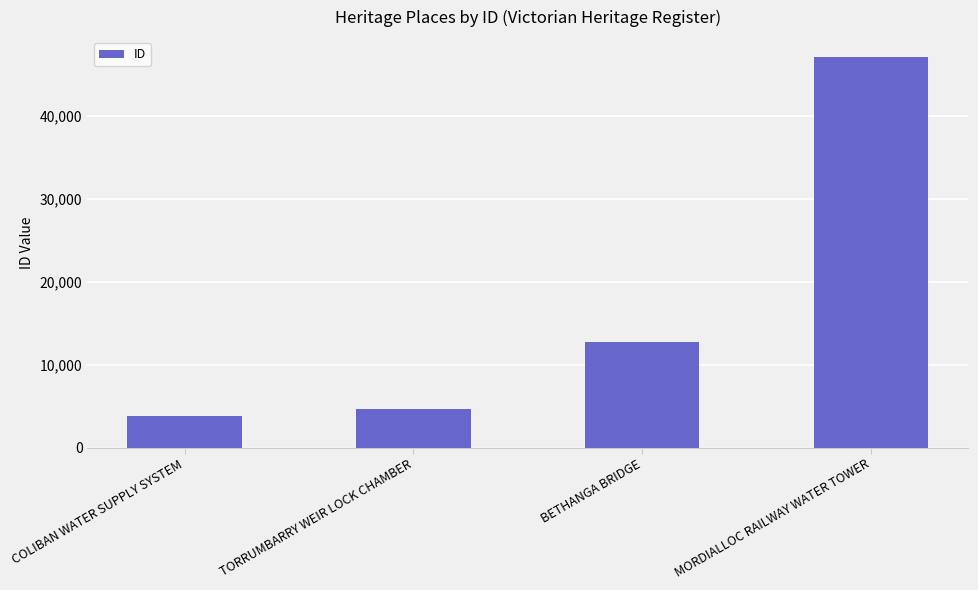

Where is the data nearest to the value 25440?

BETHANGA BRIDGE